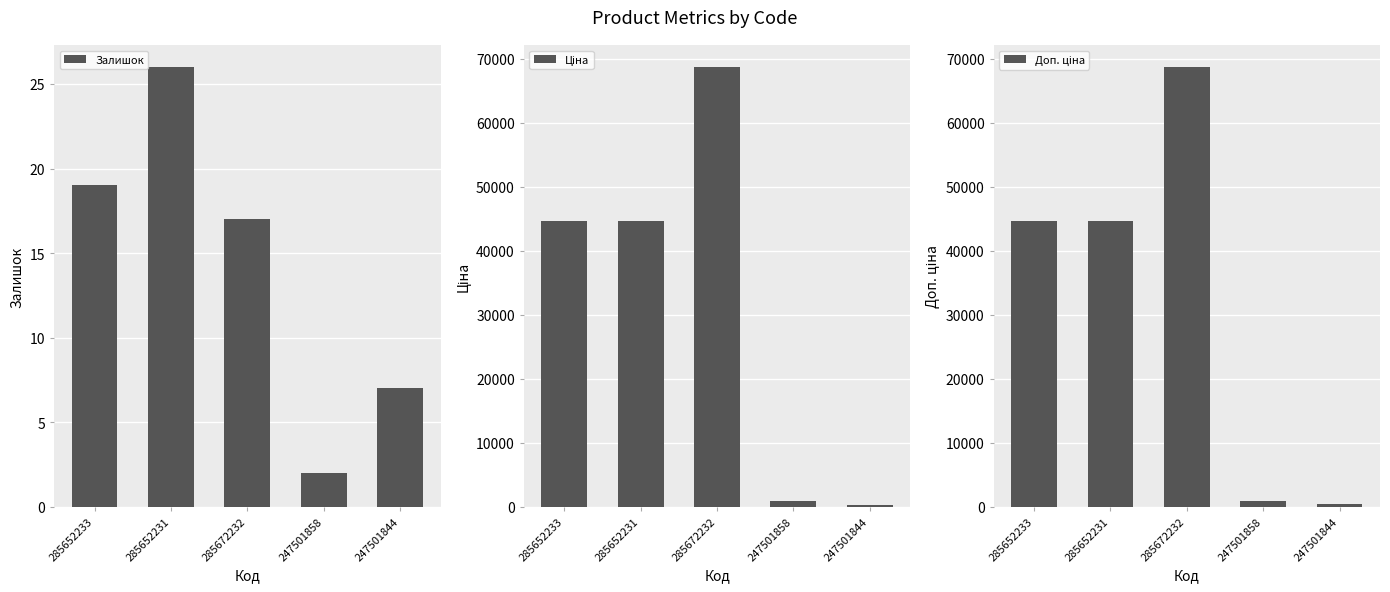

What position from the right is 247501858?

2